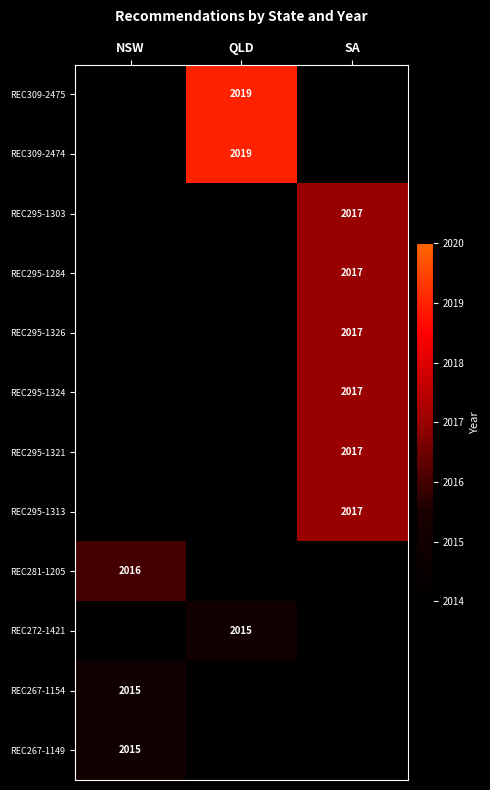

At which category does the chart reach its peak across all series?

QLD